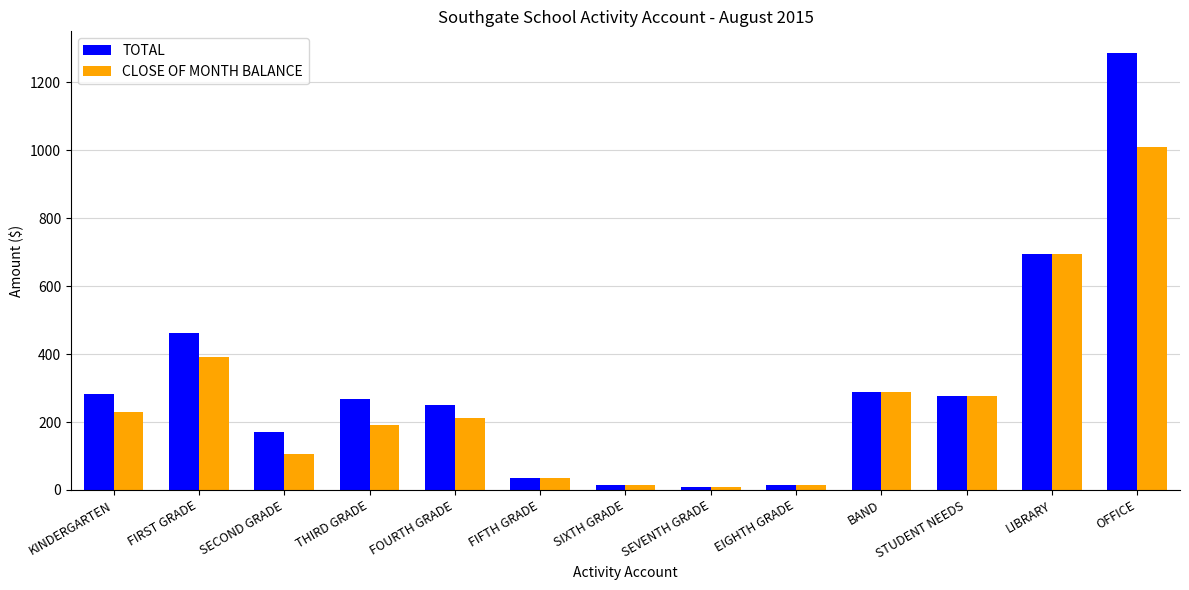

Which series changed the most between KINDERGARTEN and FIRST GRADE?

TOTAL